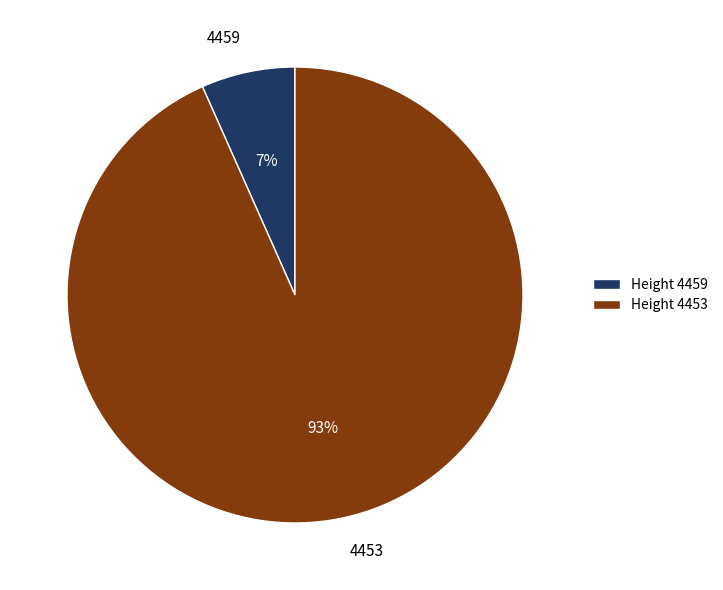

Which slice is the largest?

4453